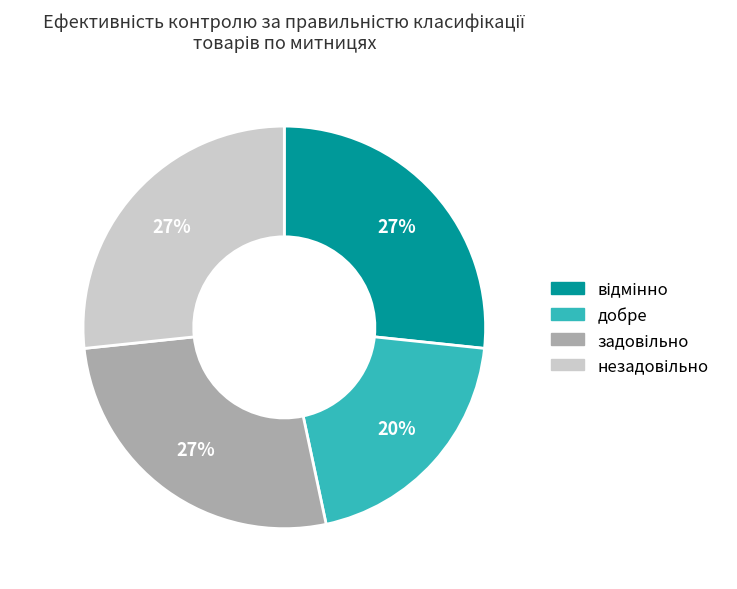

What percentage is the добре slice, to the nearest percent?

20%